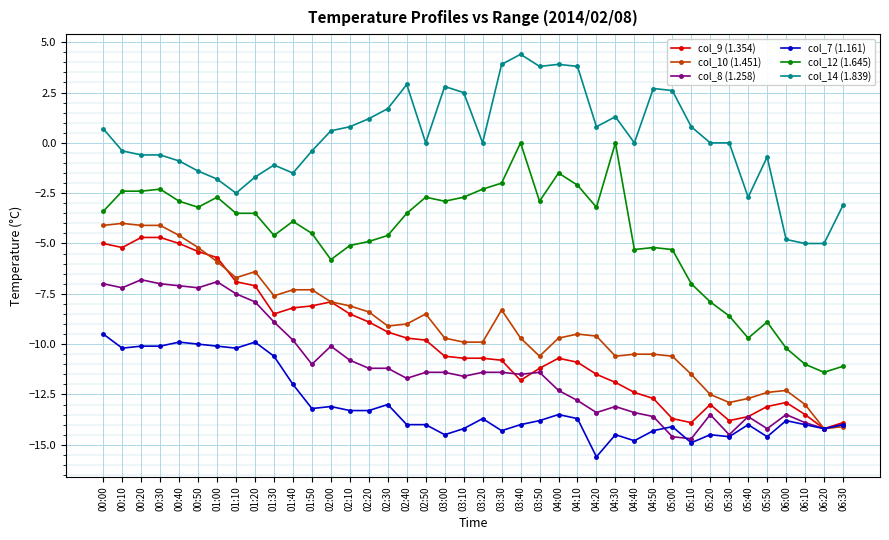

Which label corresponds to the smallest value in the chart?

04:20